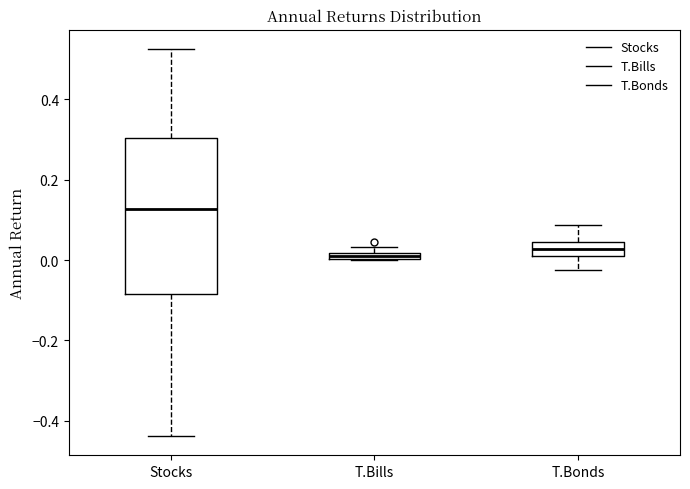

Which box has the highest median line?

Stocks